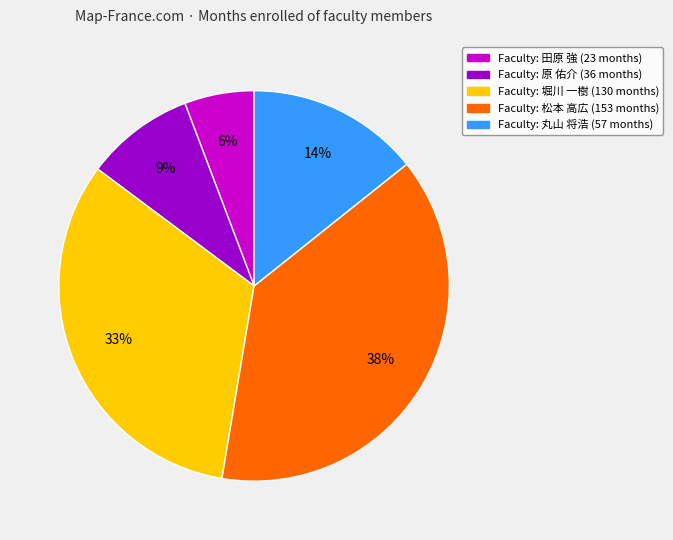

To the nearest percent, what is the average slice percentage?

20%